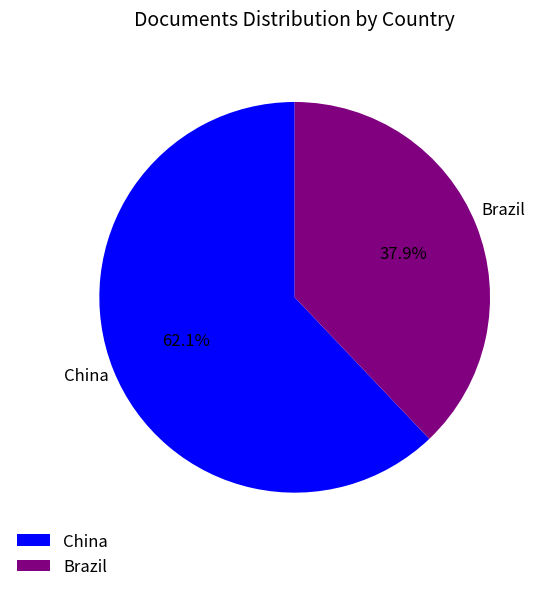

What is the majority slice?

China